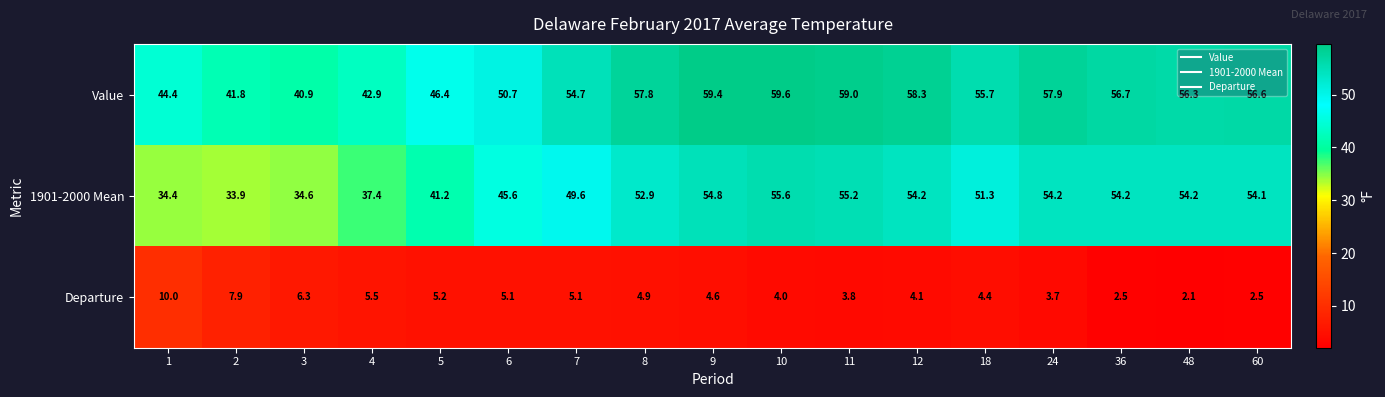

At how many categories does at least one series exceed 49?

12